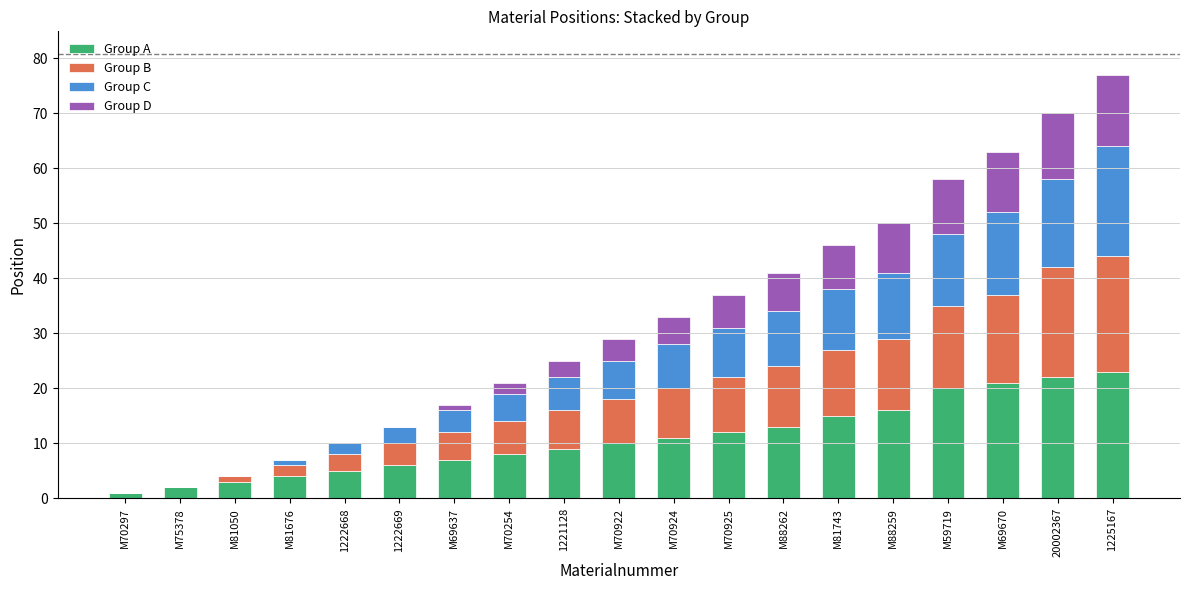

What is the total value across all series at M59719?

58